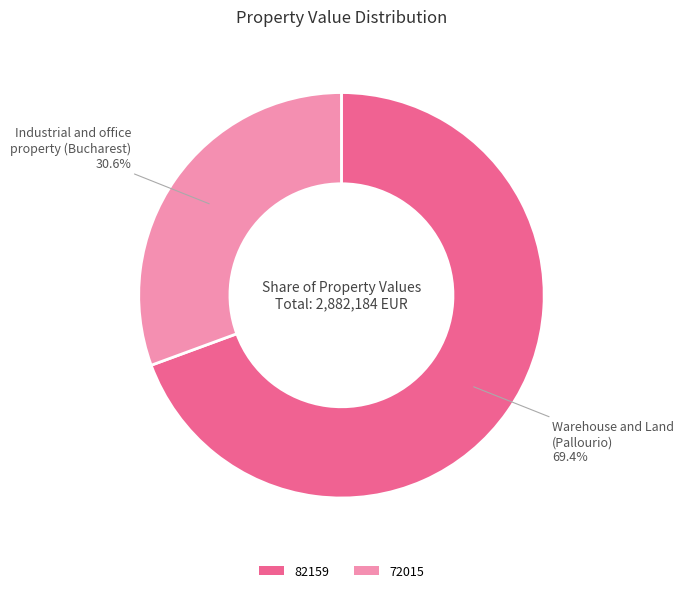

Count the number of slices in the pie.

2